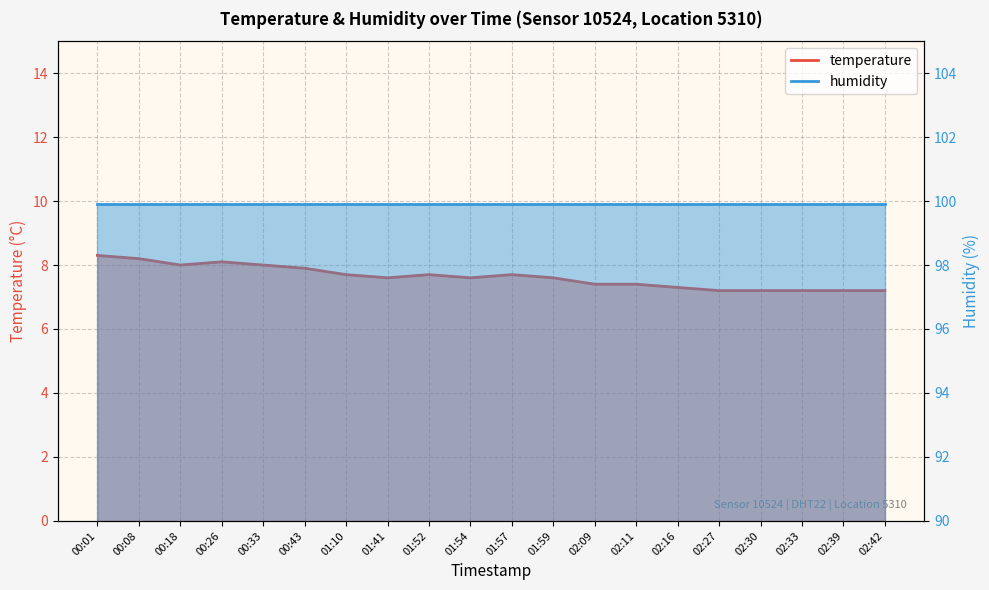

Does the chart display data point markers on the line(s)?

No